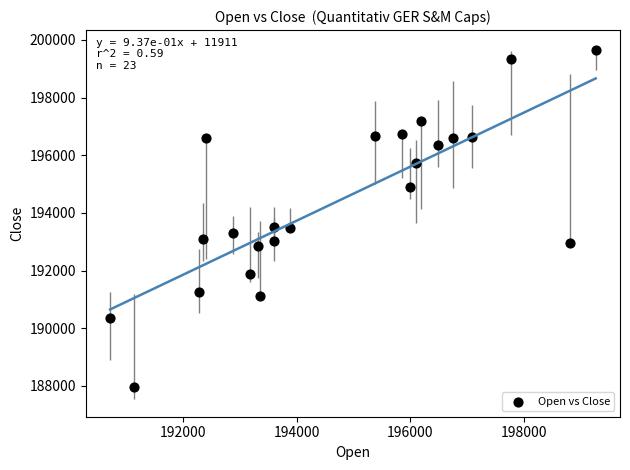

What is the range of X values (max minus min)?

8550